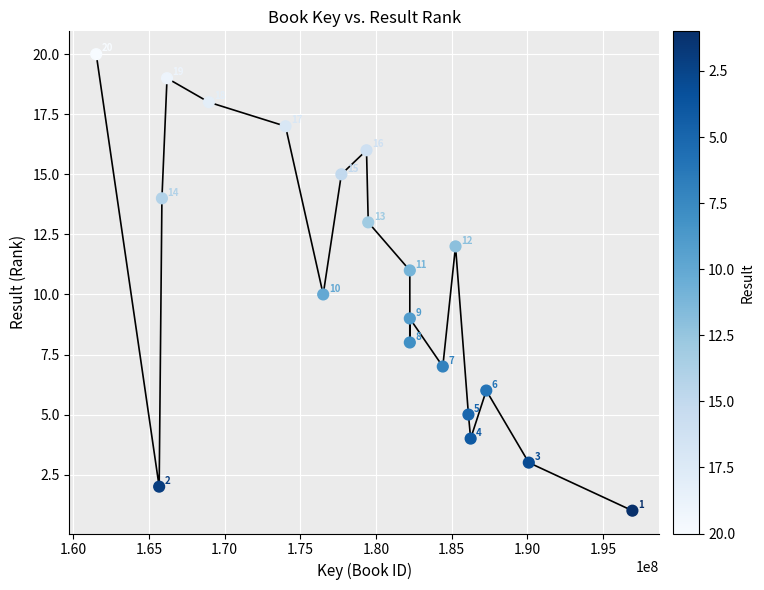

What Y value in the scatter plot is closest to 10?

10